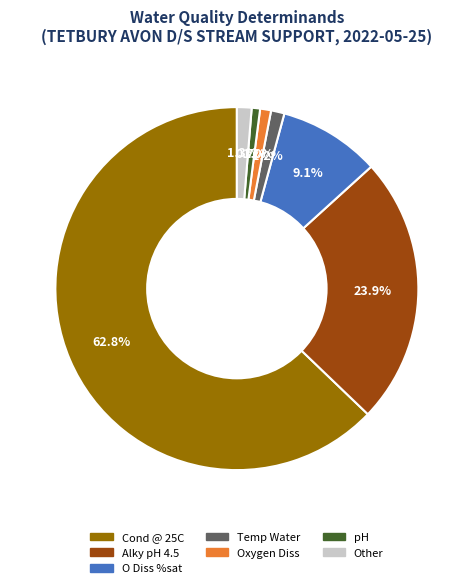

To the nearest percent, what is the average slice percentage?

14%